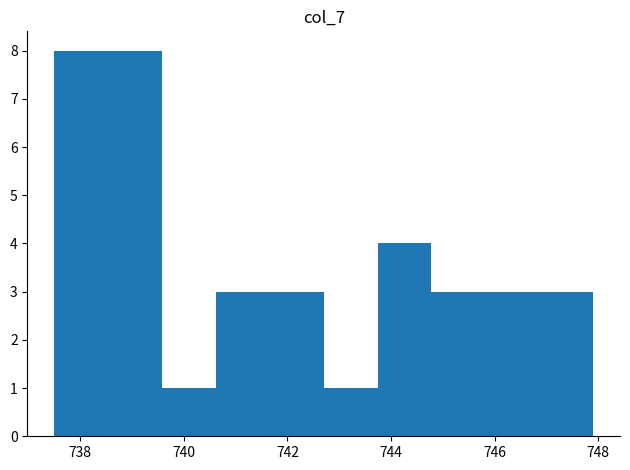

Reading left to right, list every bar in this chart as the range it spans on the x-axis followed by its height. Neither the bar edges nor the heights are printed on the chart, so give them approximately, as read against the axes.

737.50 to 738.54: 8
738.54 to 739.58: 8
739.58 to 740.62: 1
740.62 to 741.66: 3
741.66 to 742.70: 3
742.70 to 743.74: 1
743.74 to 744.78: 4
744.78 to 745.82: 3
745.82 to 746.86: 3
746.86 to 747.90: 3